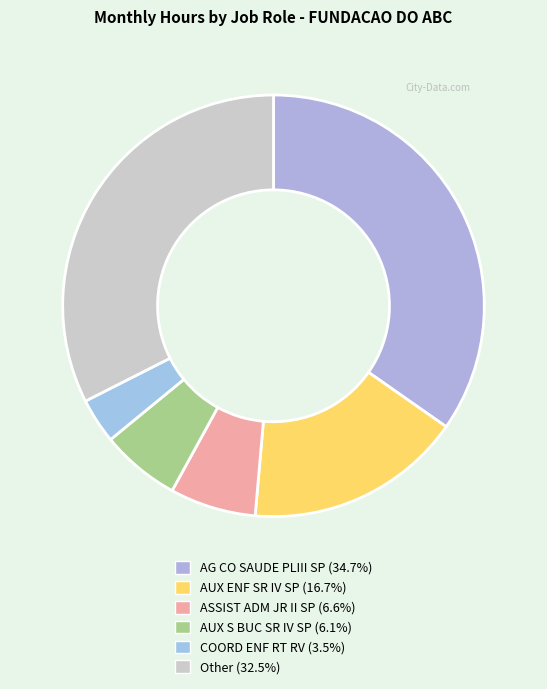

Is there a majority slice in this chart?

No